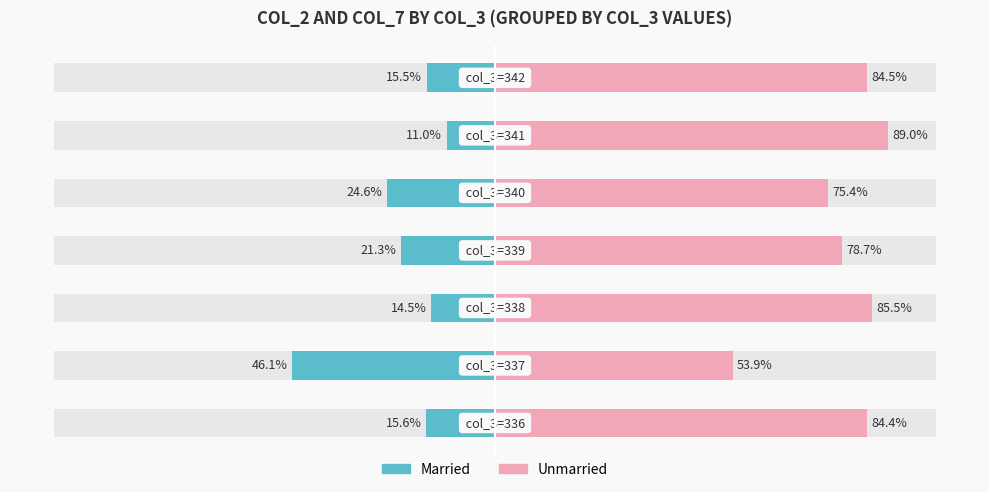

Is the value of Married at 3 greater than the value of Unmarried at 5?

No